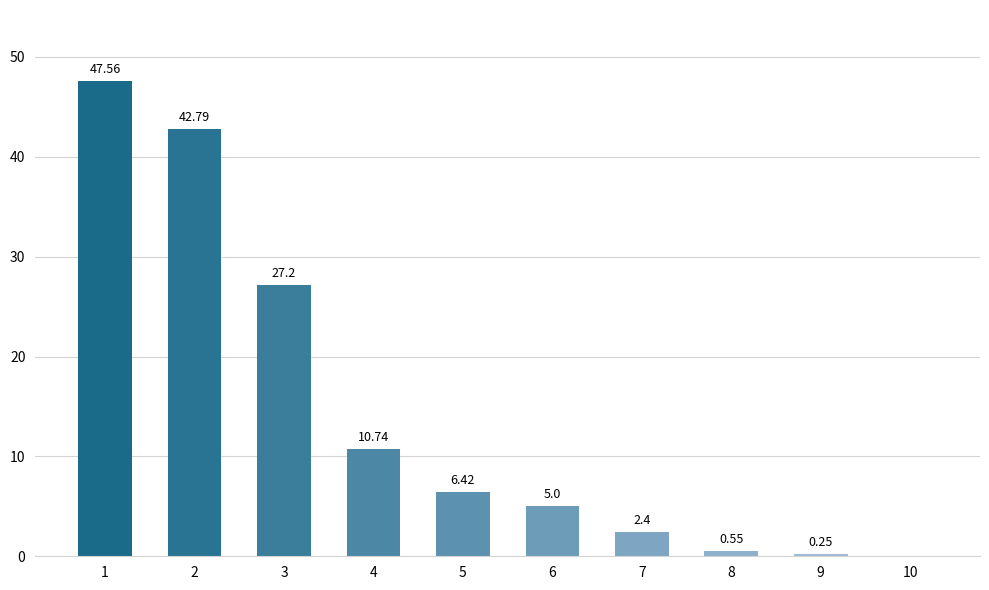

What is the sum of all values?

142.9